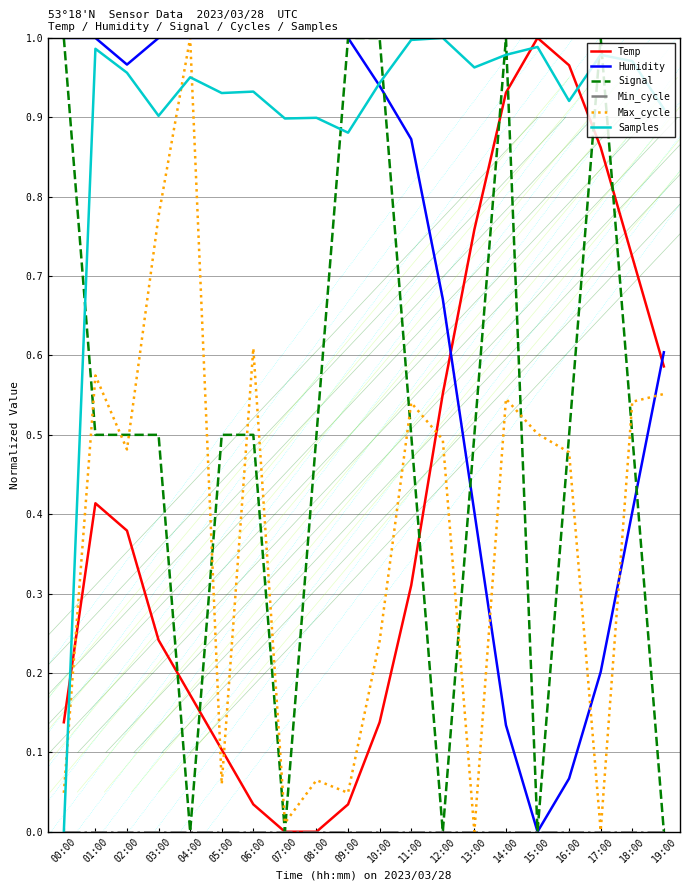

Is the value of Min_cycle at 14:00 greater than the value of Temp at 03:00?

No